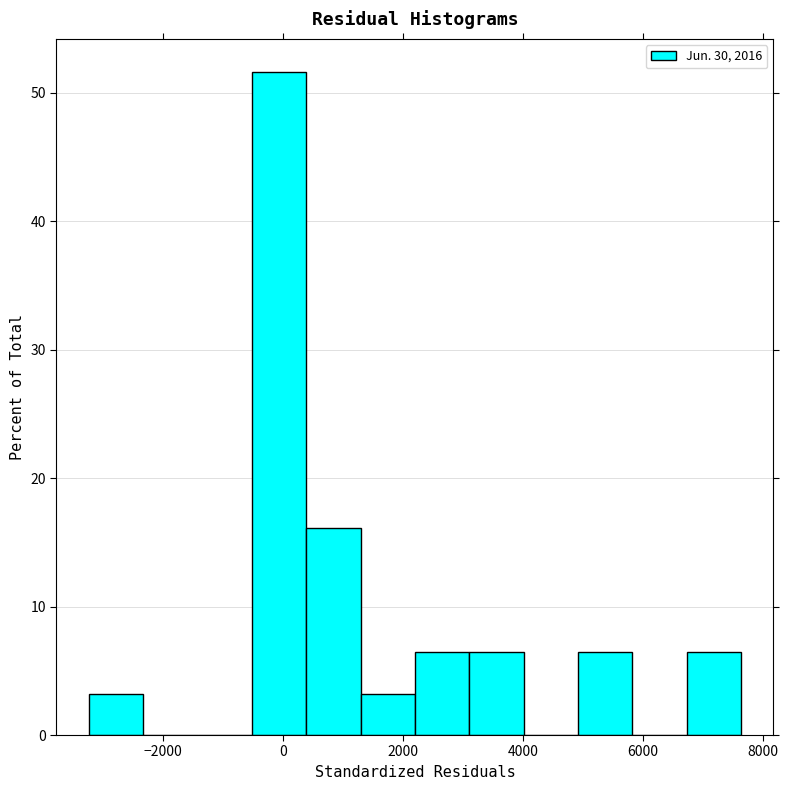

Over which range of the x-axis is the bar tallest?

-600 to 400